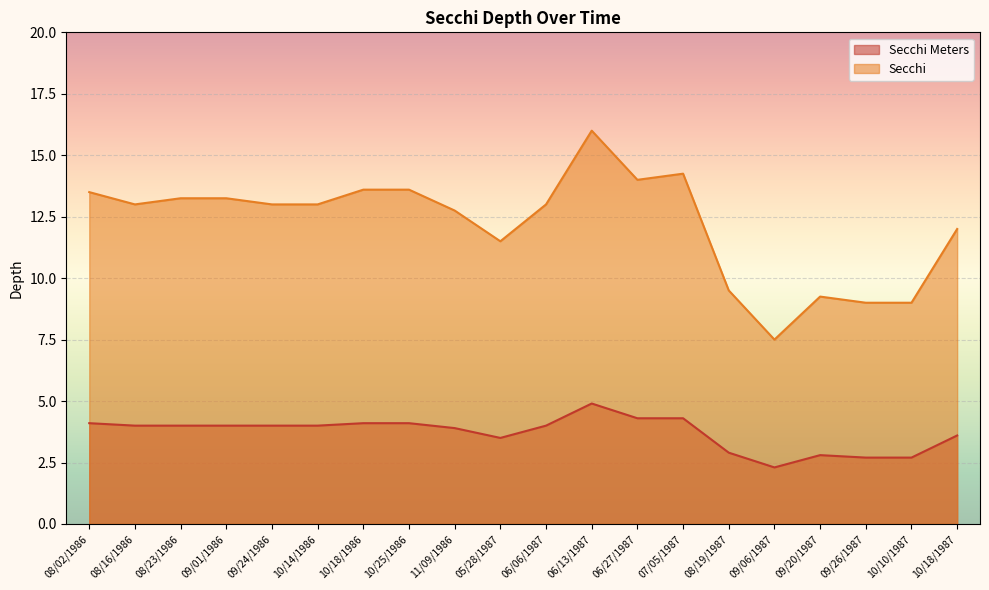

True or false: Secchi Meters and Secchi cross at least once.

False